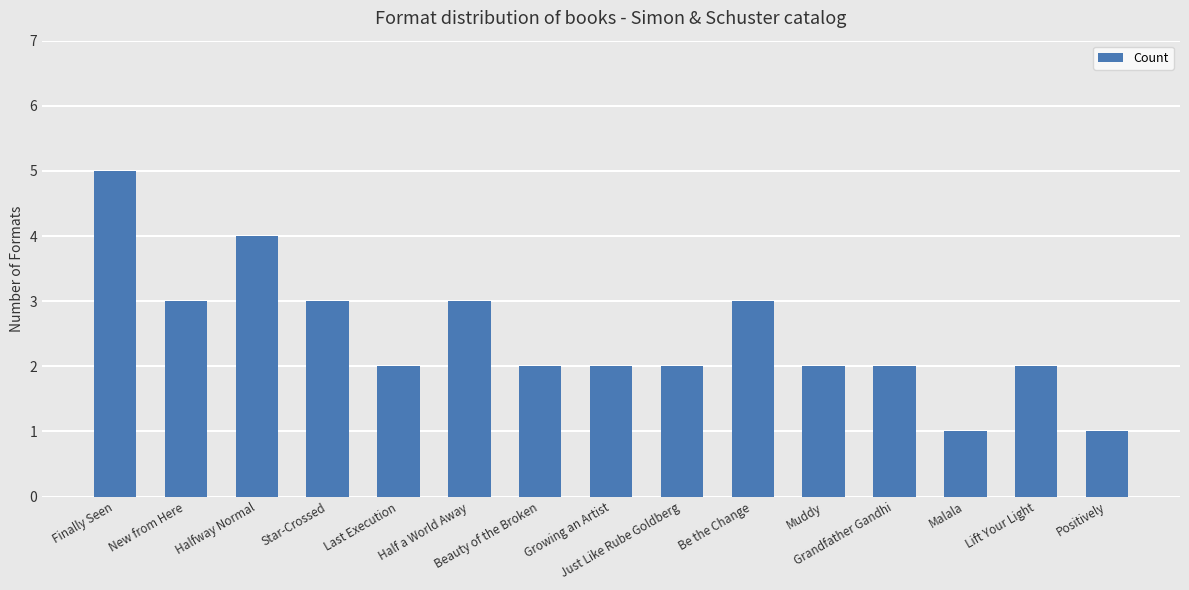

What position from the left is Beauty of the Broken?

7